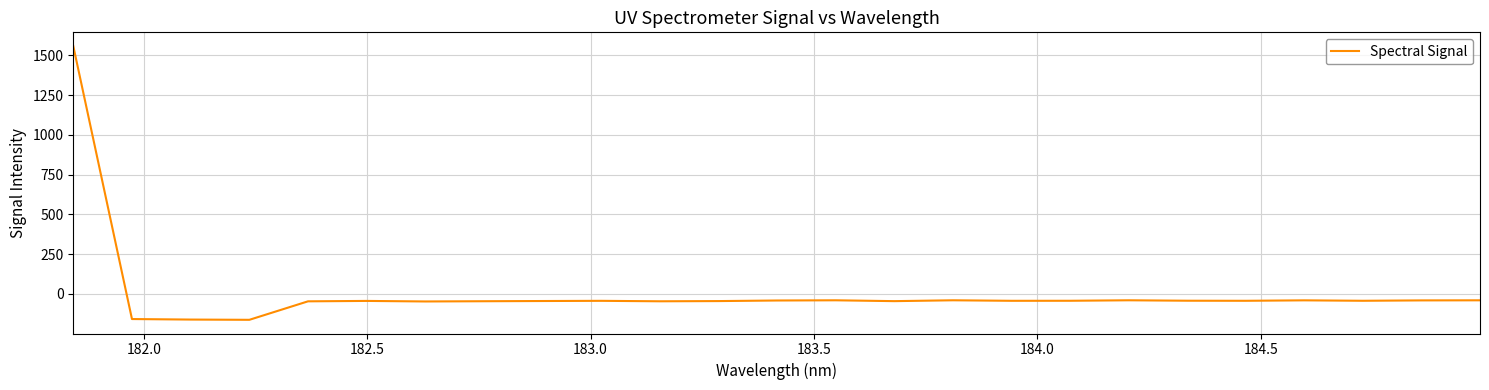

What is the difference between the maximum and minimum values?

1722.0